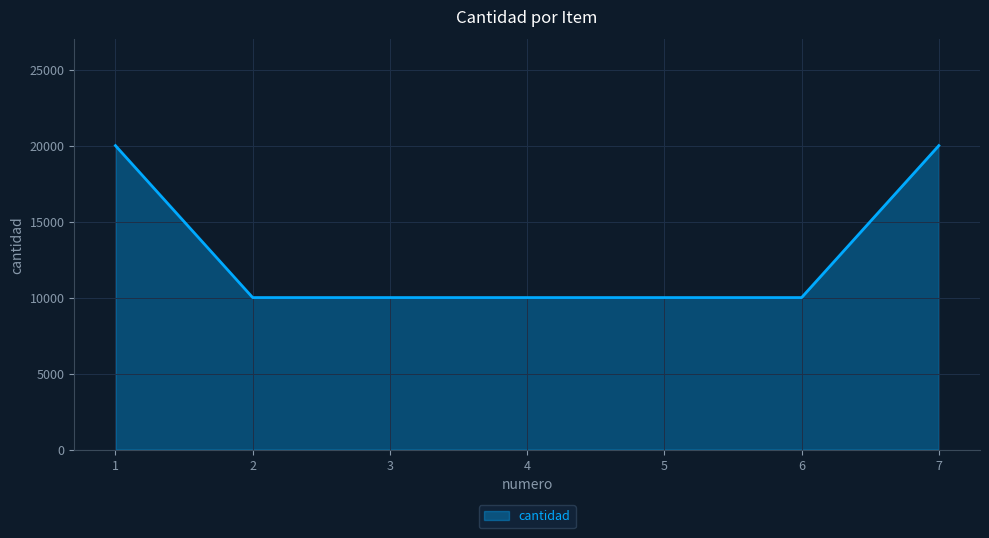

How many distinct data groups are displayed?

1